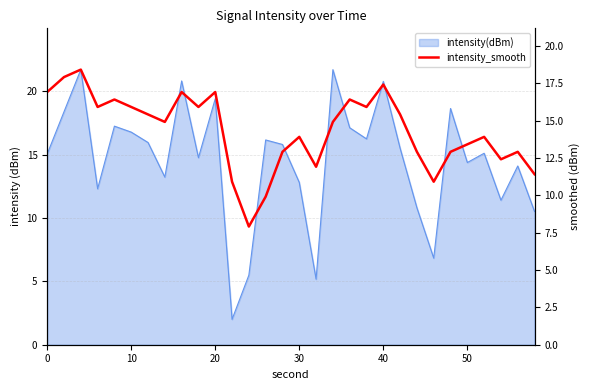

How many points are lower than both their immediate neighbors (excluding endpoints)?

8